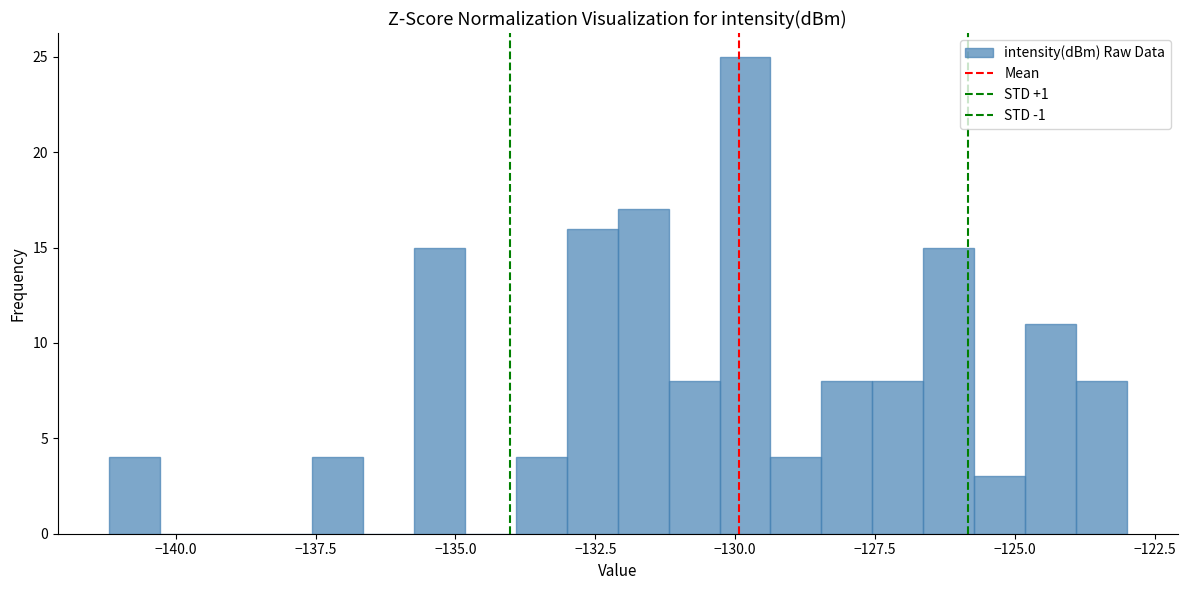

Around what value on the x-axis is the tallest bar? Give the approximate position of its centre, as read against the axis.

-130.0